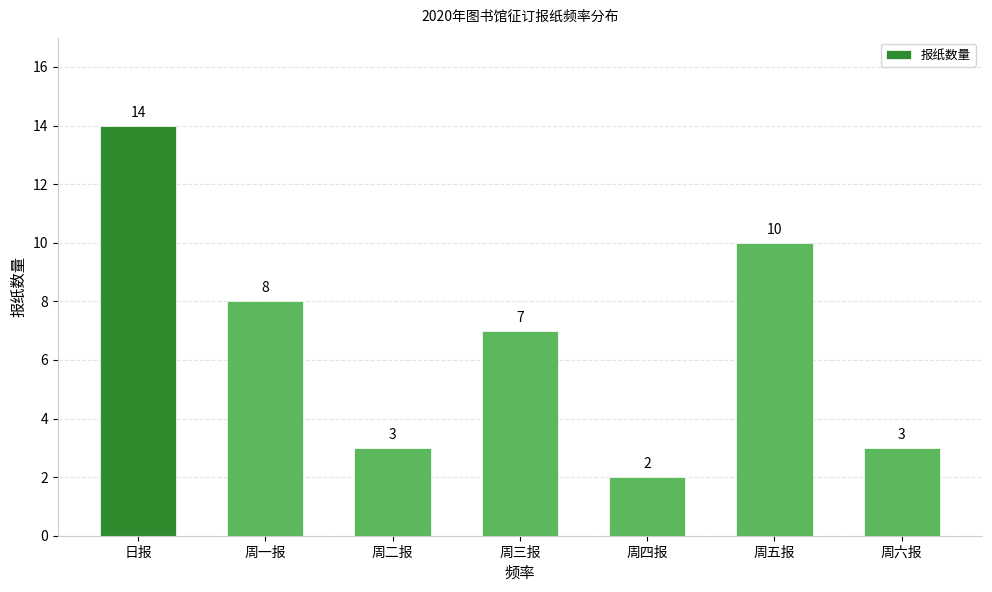

What is the change in value from 日报 to 周一报?

-6